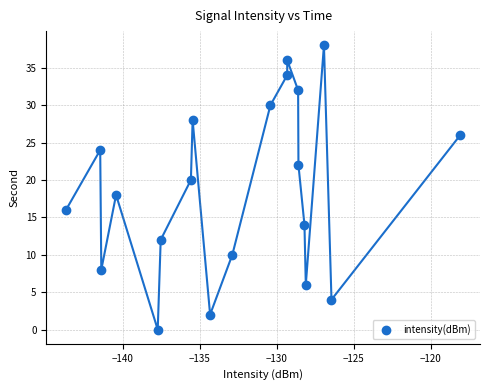

What is the range of Y values (max minus min)?

38